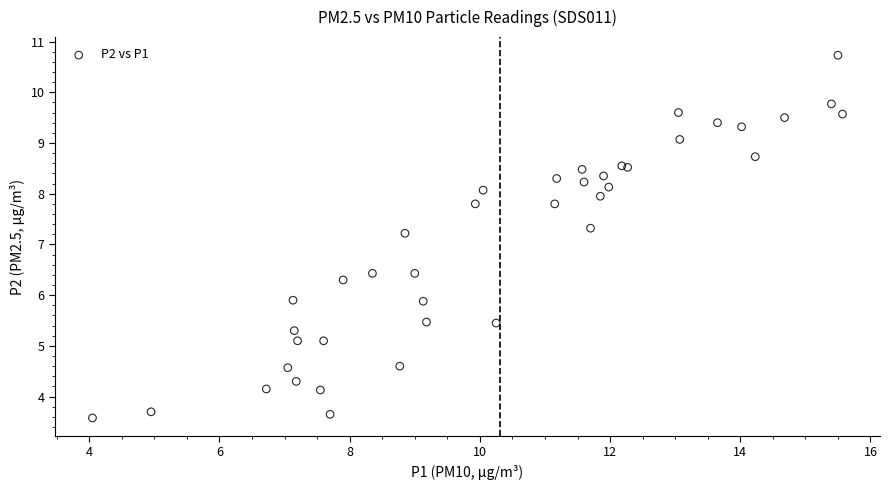

What Y value in the scatter plot is closest to 7?

7.2